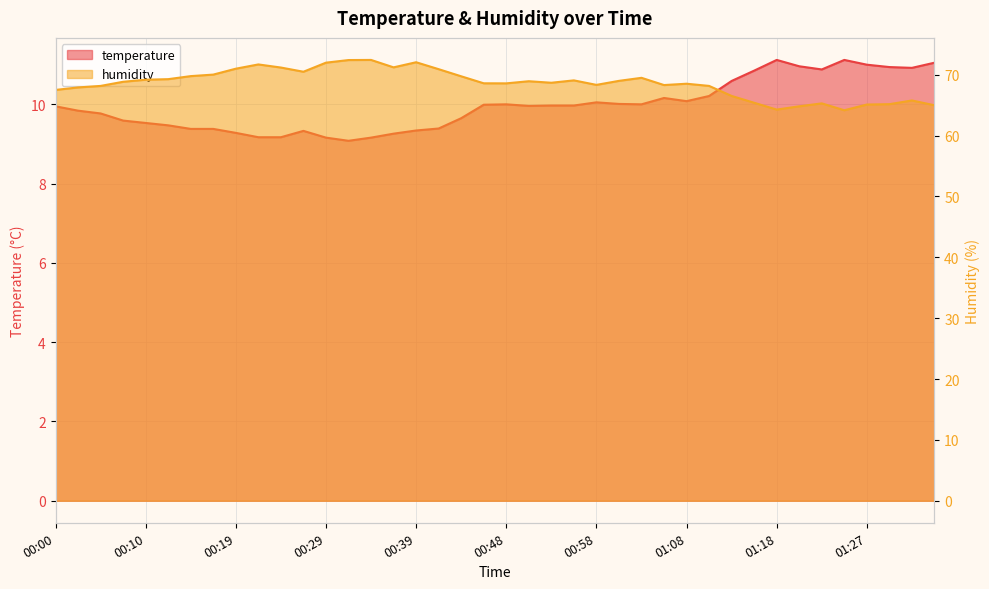

Which series has the widest spread of values?

humidity